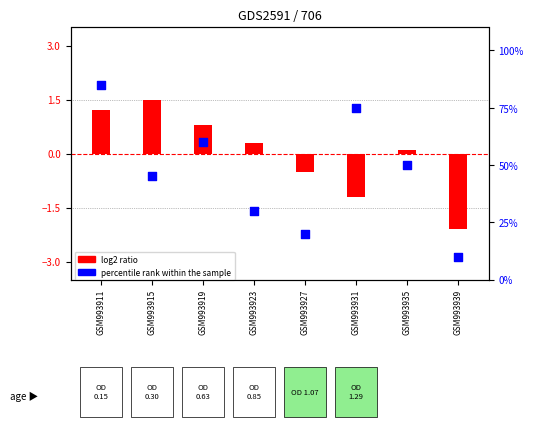

Is the value of percentile rank within the sample at GSM993911 greater than the value of log2 ratio at GSM993931?

Yes